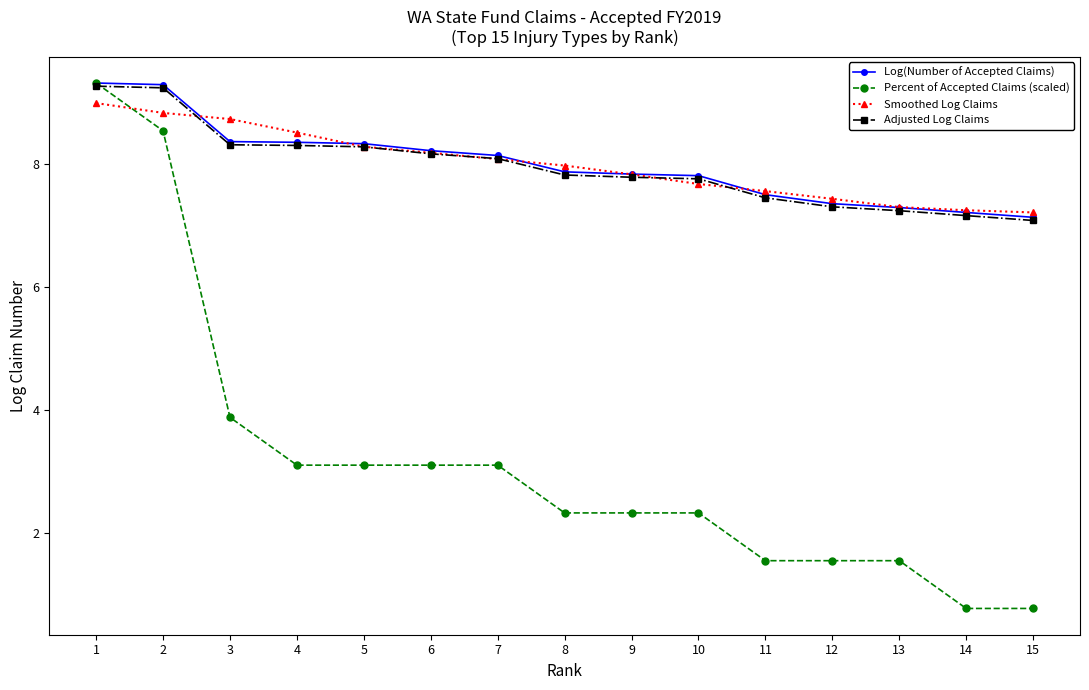

What is the maximum value shown in the chart?

9.3